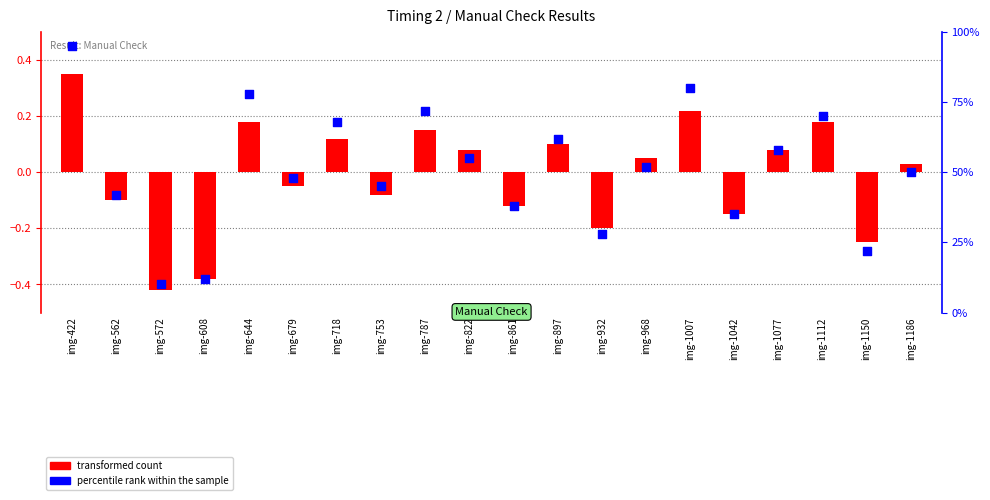

Which series has the largest Y range (max minus min)?

percentile rank within the sample